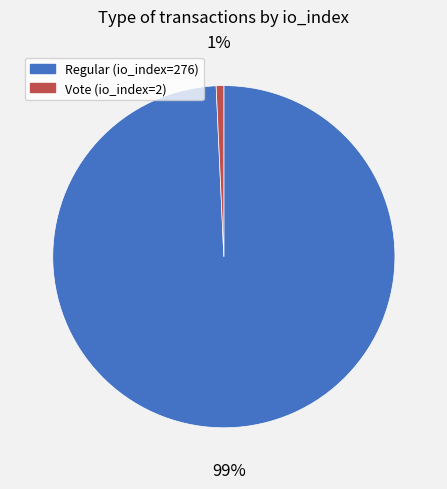

What percentage is the Regular (io_index=276) slice, to the nearest percent?

99%